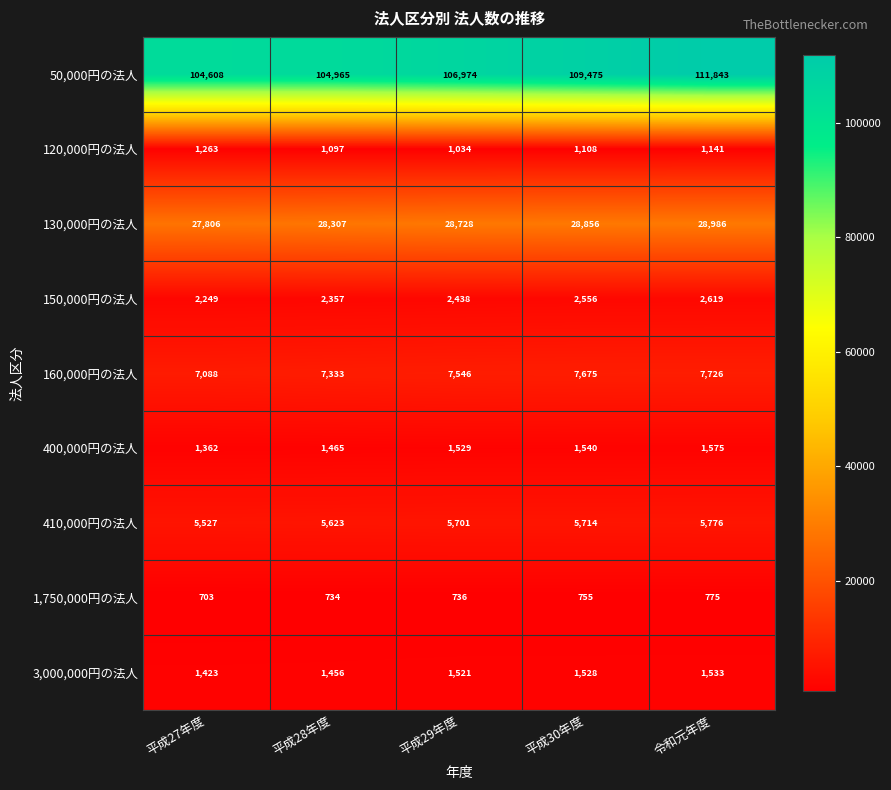

List the labels in order of 400,000円の法人 value, smallest first.

平成27年度, 平成28年度, 平成29年度, 平成30年度, 令和元年度